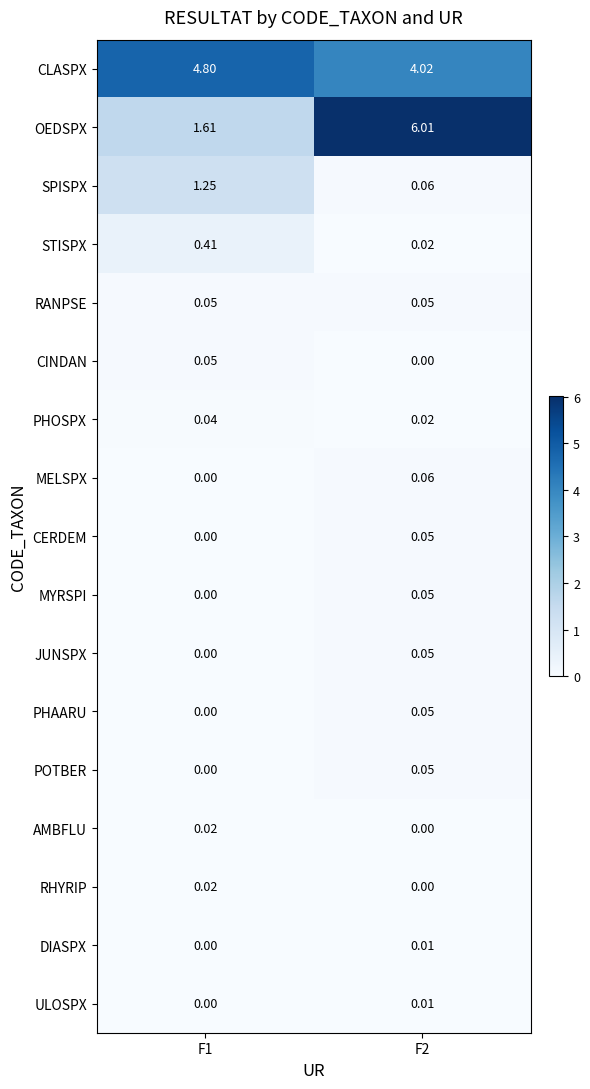

Which series has the largest total across all categories?

CLASPX